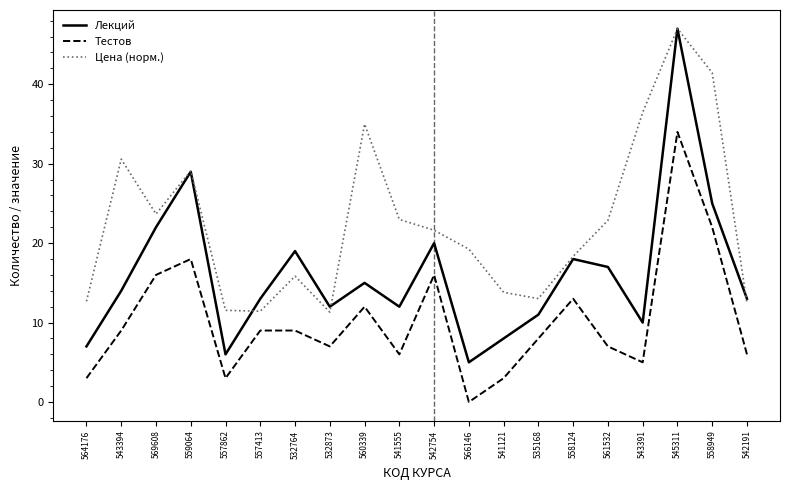

What are all the series names shown in the legend?

Лекций, Тестов, Цена (норм.)